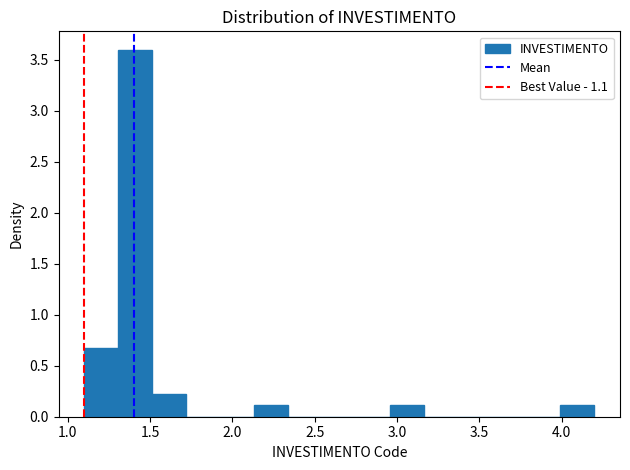

Reading left to right, transcribe this chart: for each bar, give the range it covers on the x-axis and its height. Neither the bar edges nor the heights are printed on the chart, so give them approximately, as read against the axes.

1.10 to 1.30: 0.70
1.30 to 1.50: 3.60
1.50 to 1.70: 0.25
1.70 to 1.95: 0
1.95 to 2.15: 0
2.15 to 2.35: 0.10
2.35 to 2.55: 0
2.55 to 2.75: 0
2.75 to 2.95: 0
2.95 to 3.15: 0.10
3.15 to 3.35: 0
3.35 to 3.60: 0
3.60 to 3.80: 0
3.80 to 4.00: 0
4.00 to 4.20: 0.10